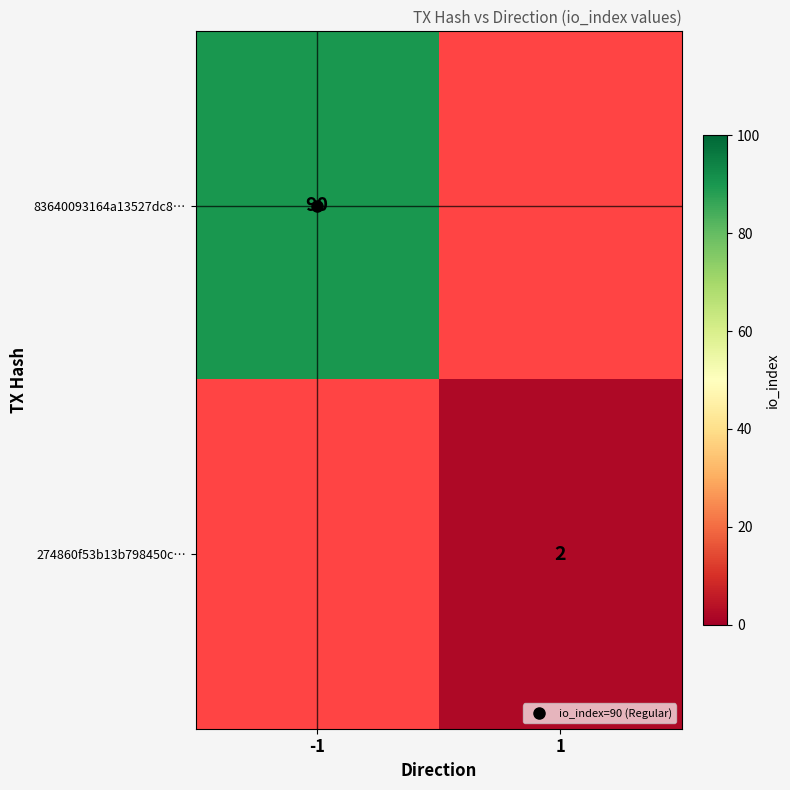

Rank the series at 1 from highest to lowest value.

83640093164a13527dc8…, 274860f53b13b798450c…